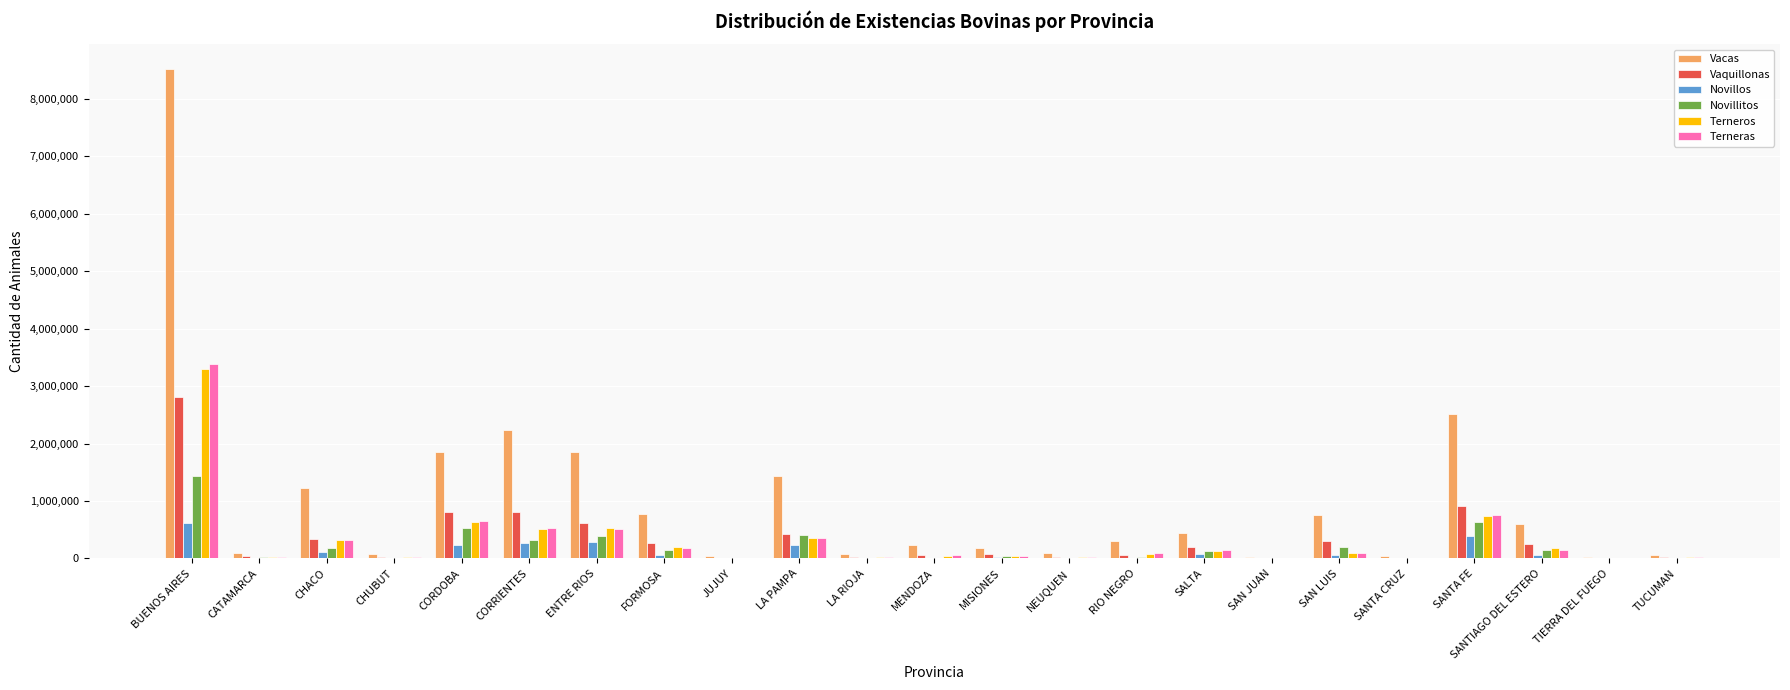

At which label does Novillos reach its peak?

BUENOS AIRES